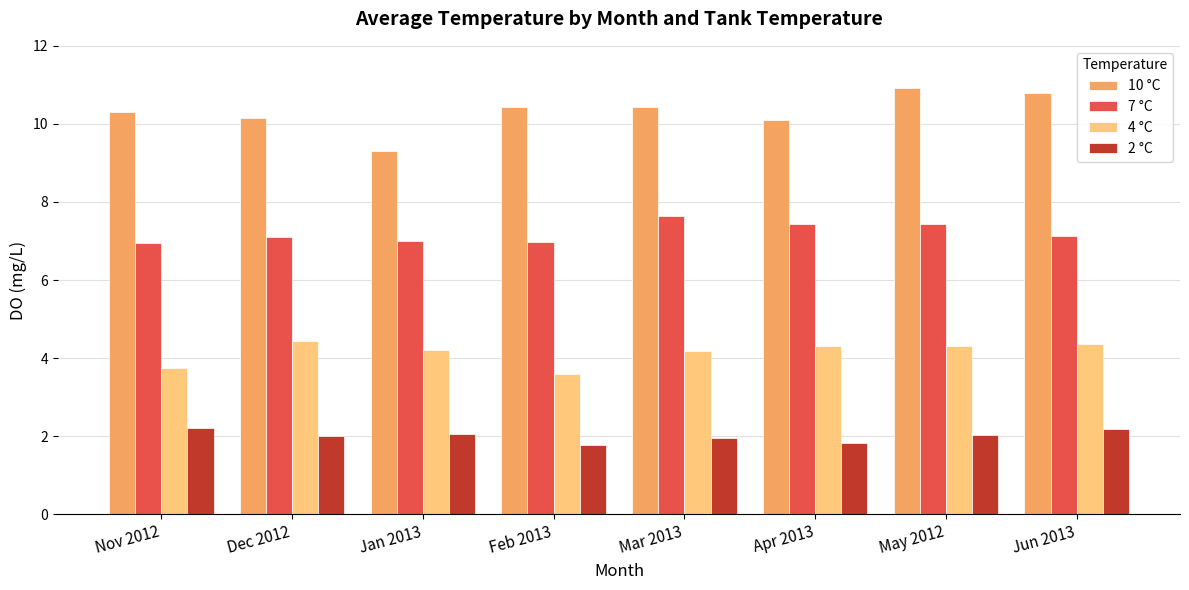

What is the smallest value displayed?

1.8